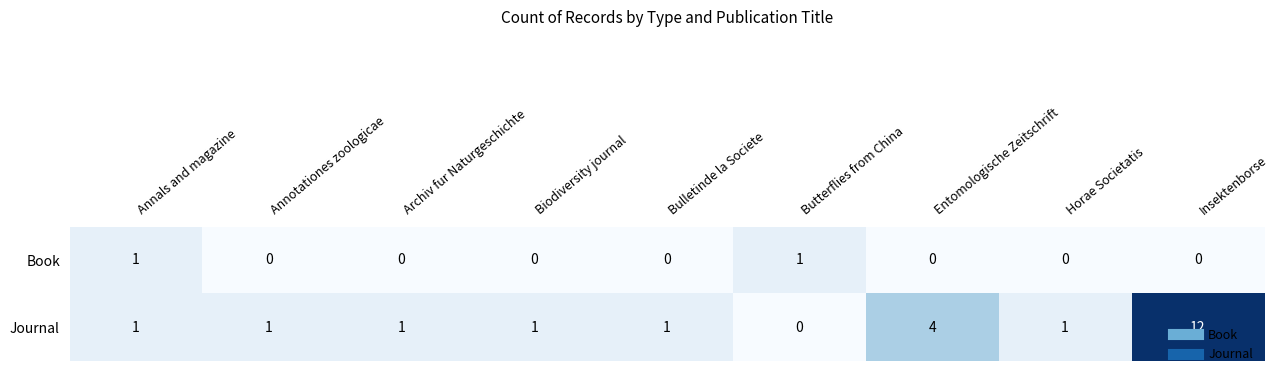

What is the difference between the second highest and second lowest values in the Journal series?

3